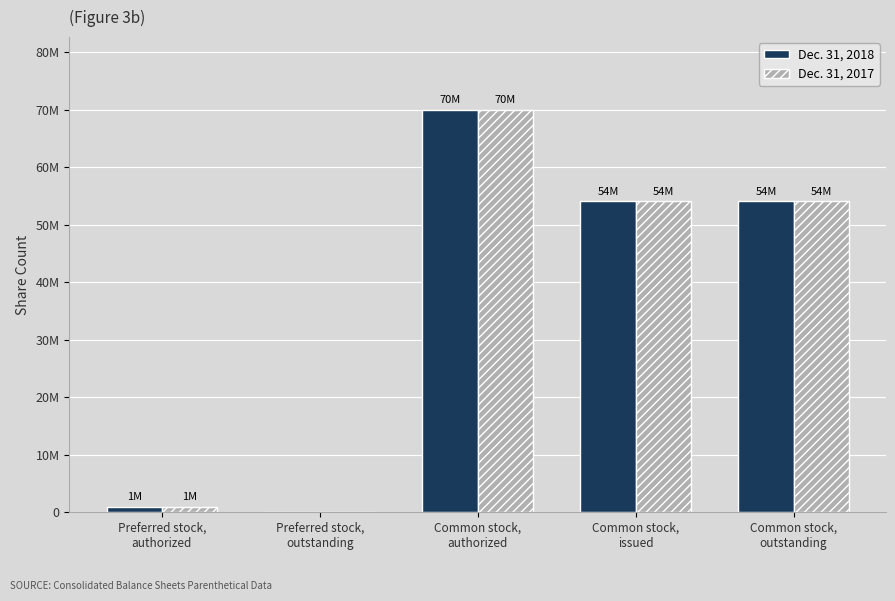

List the labels in order of Dec. 31, 2018 value, smallest first.

Preferred stock,
outstanding, Preferred stock,
authorized, Common stock,
issued, Common stock,
outstanding, Common stock,
authorized